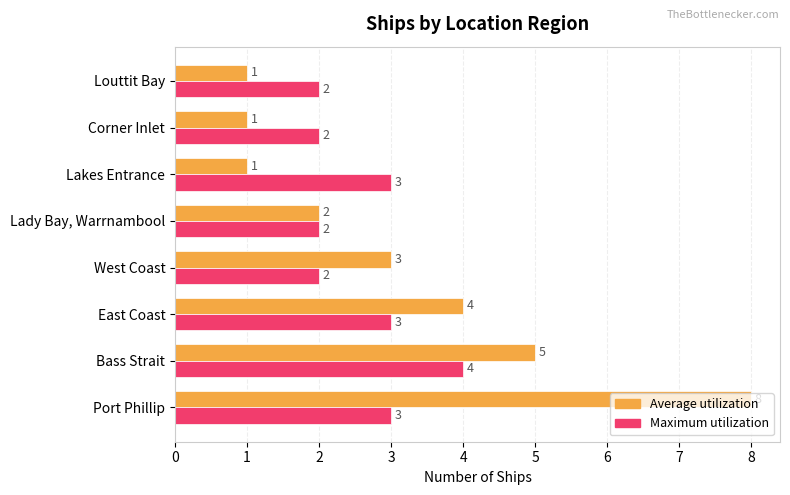

List the series in order of their peak value, highest first.

Average utilization, Maximum utilization